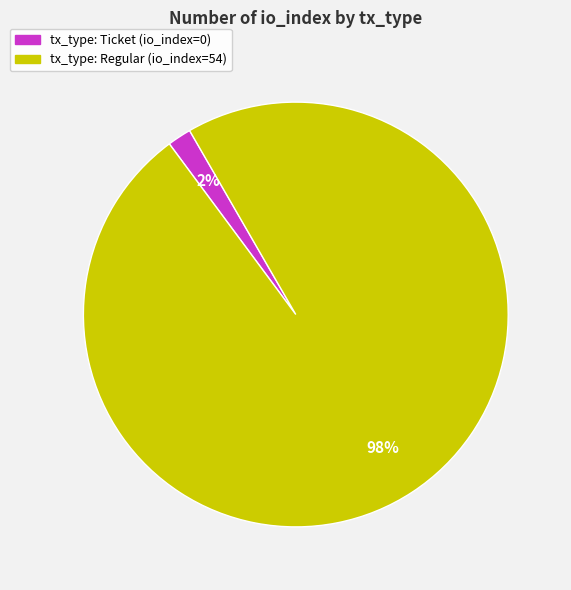

To the nearest percent, what portion does tx_type: Regular (io_index=54) represent?

98%